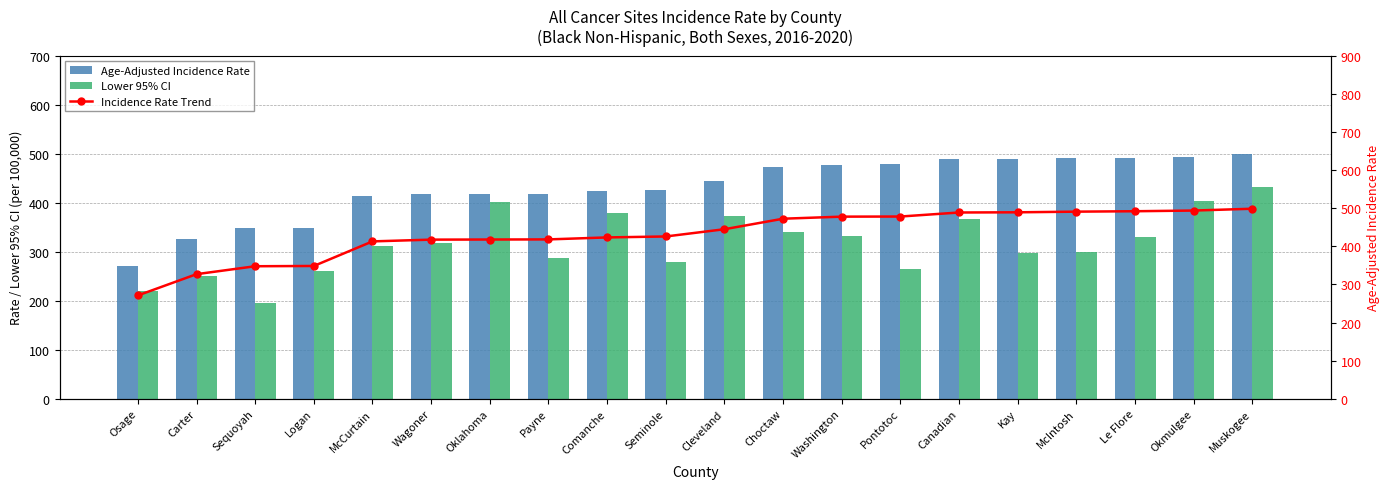

What position from the right is Washington?

8